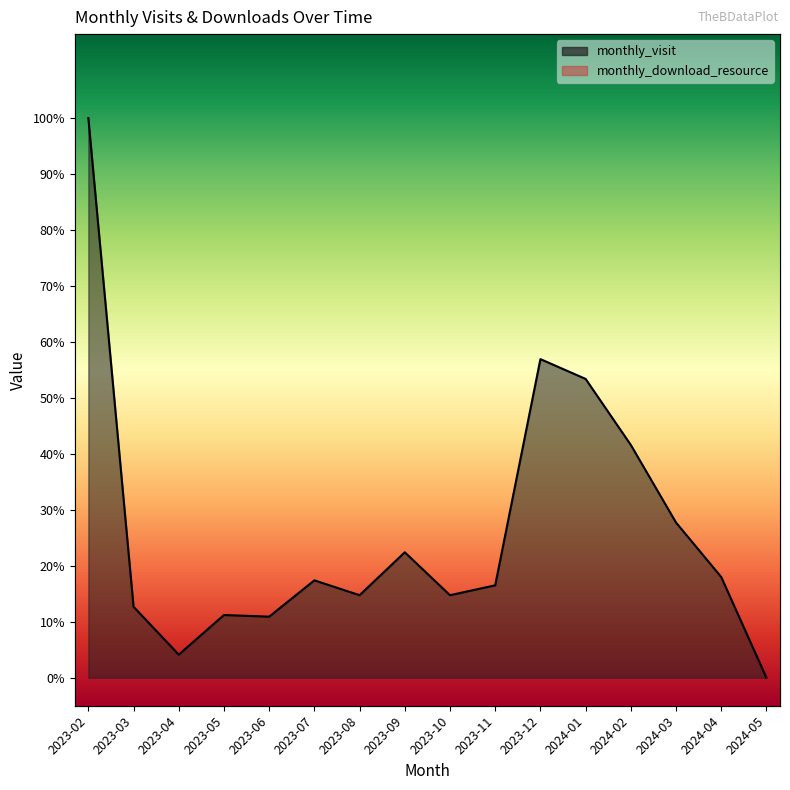

What are all the series names shown in the legend?

monthly_visit, monthly_download_resource